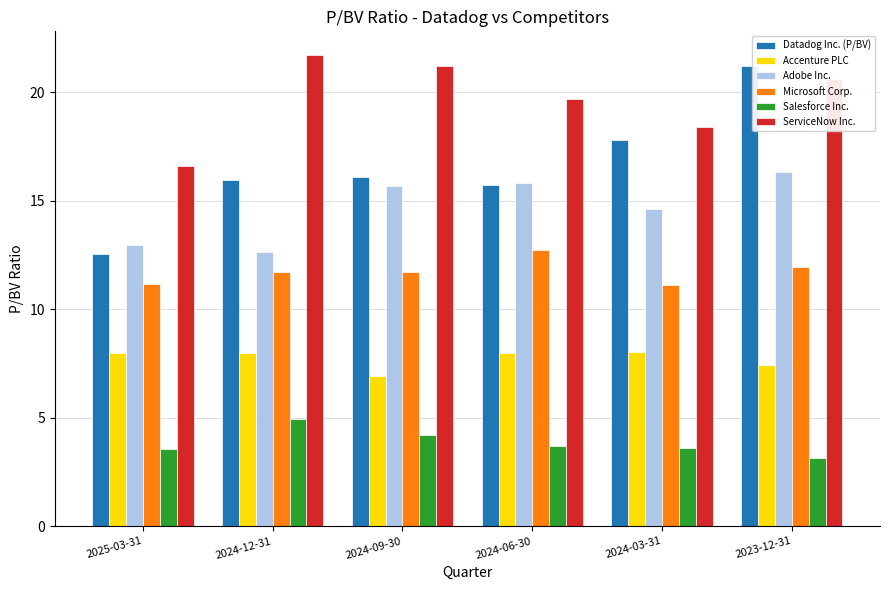

What is the spread (max minus min) of values at 2024-06-30?

16.0